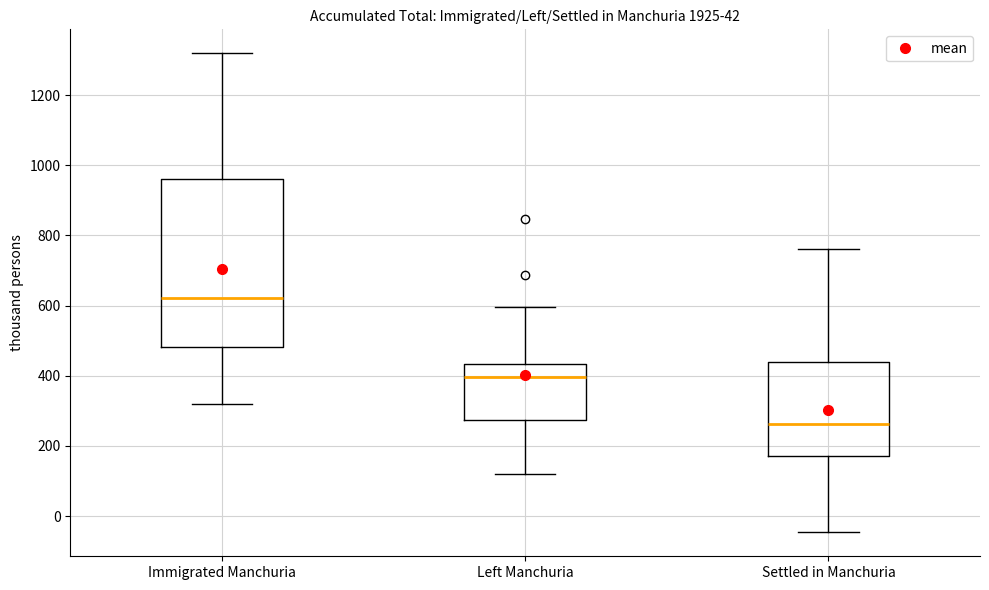

Where does the lower whisker of the box for Left Manchuria end on the y-axis? The values are not printed on the chart, so give them approximately, as read against the axis.

120